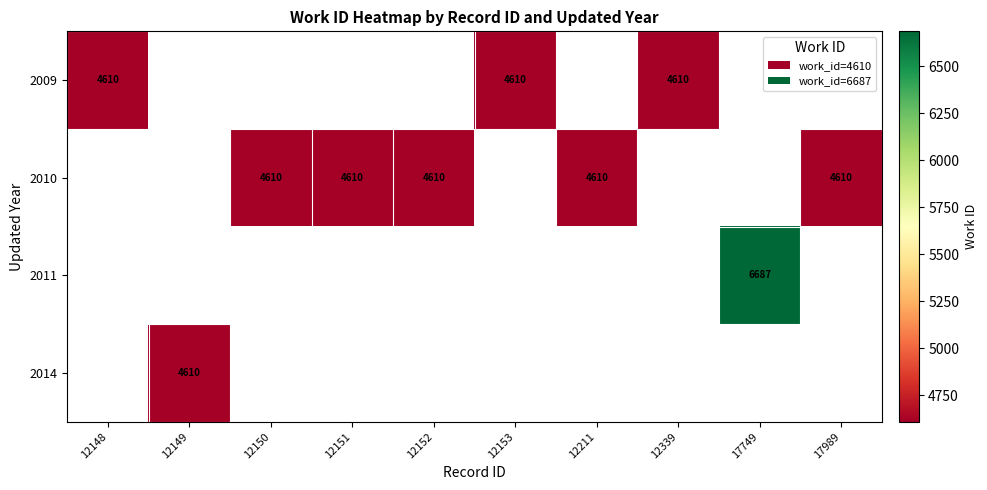

Is it true that 2010 equals 6412 at 12150?

False